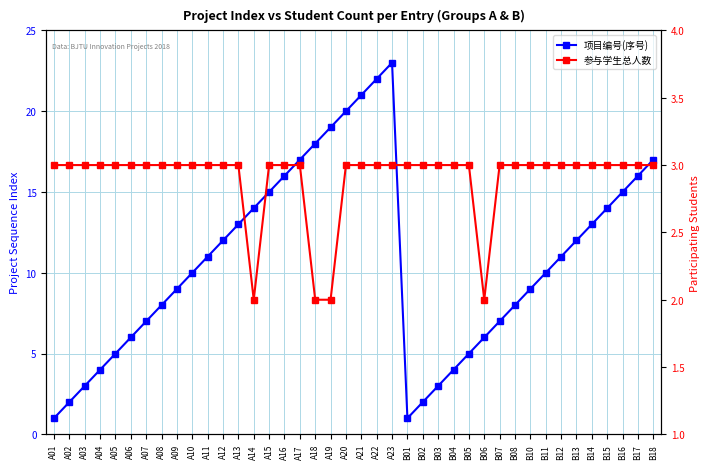

List the series in order of their peak value, highest first.

项目编号(序号), 参与学生总人数